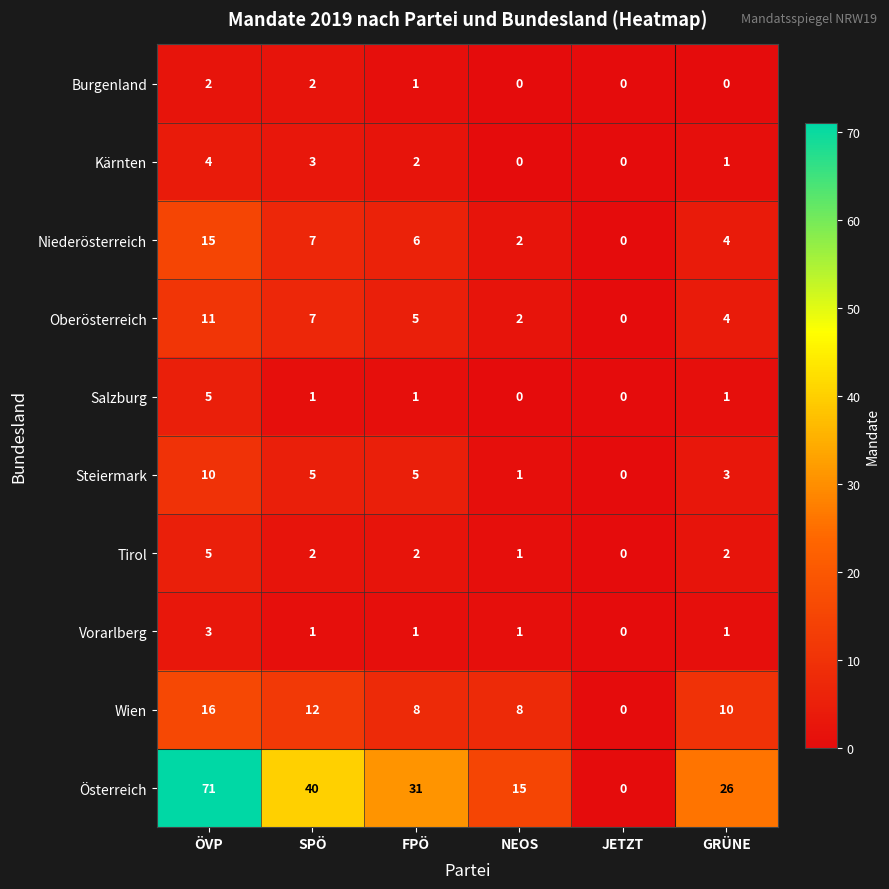

How many Oberösterreich values are between 2 and 7?

4